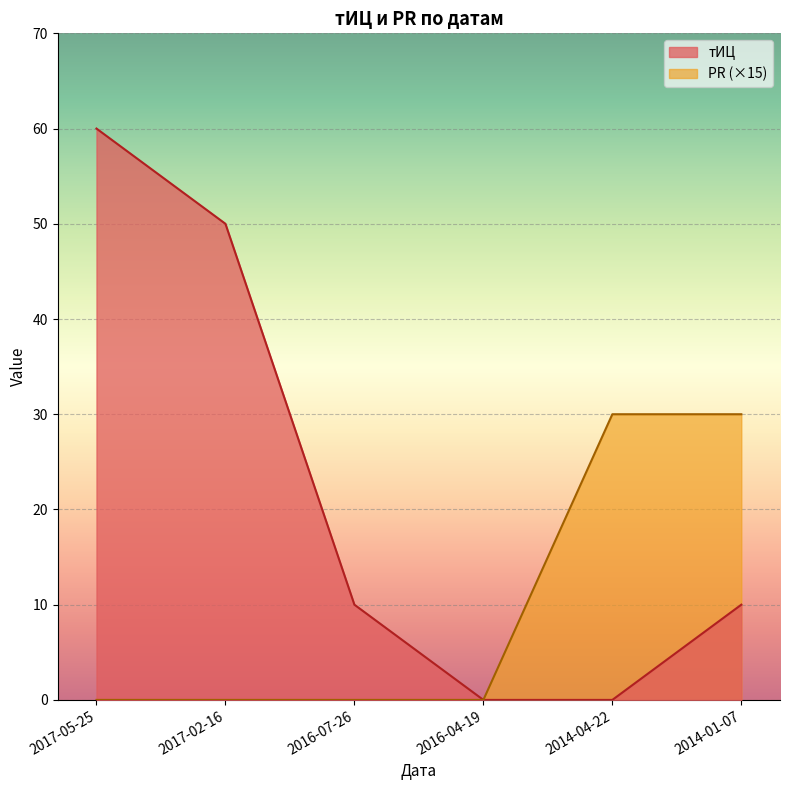

Reading left to right, transcribe all the data shown in this chart.

тИЦ: 2017-05-25=60	2017-02-16=50	2016-07-26=10	2016-04-19=0	2014-04-22=0	2014-01-07=10
PR: 2017-05-25=0	2017-02-16=0	2016-07-26=0	2016-04-19=0	2014-04-22=30	2014-01-07=30